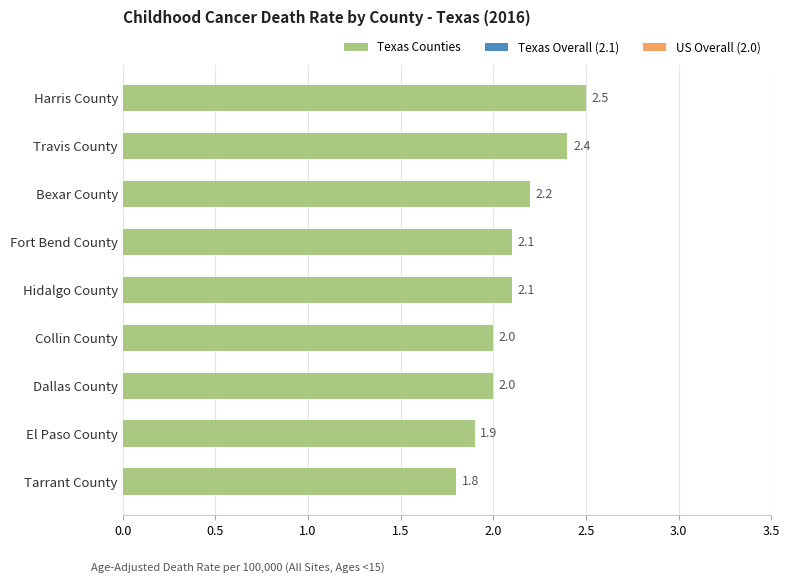

Reading bottom to top, what are all the values shown in this chart?

1.8	1.9	2.0	2.0	2.1	2.1	2.2	2.4	2.5